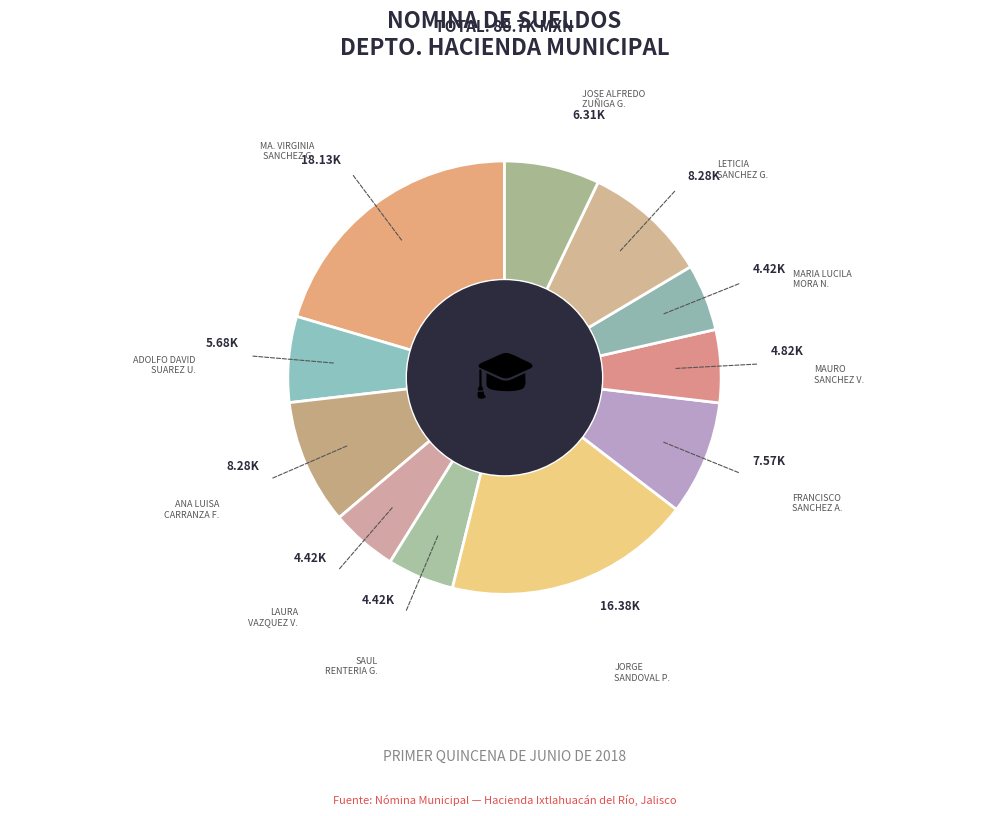

Does any single category account for the majority?

No